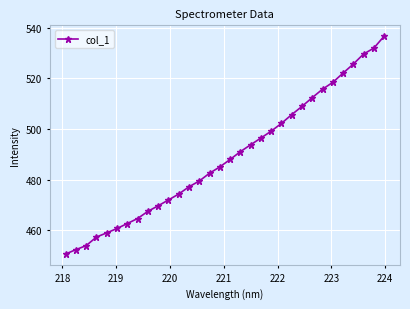

True or false: the data has more than 2 interior local peaks.

False